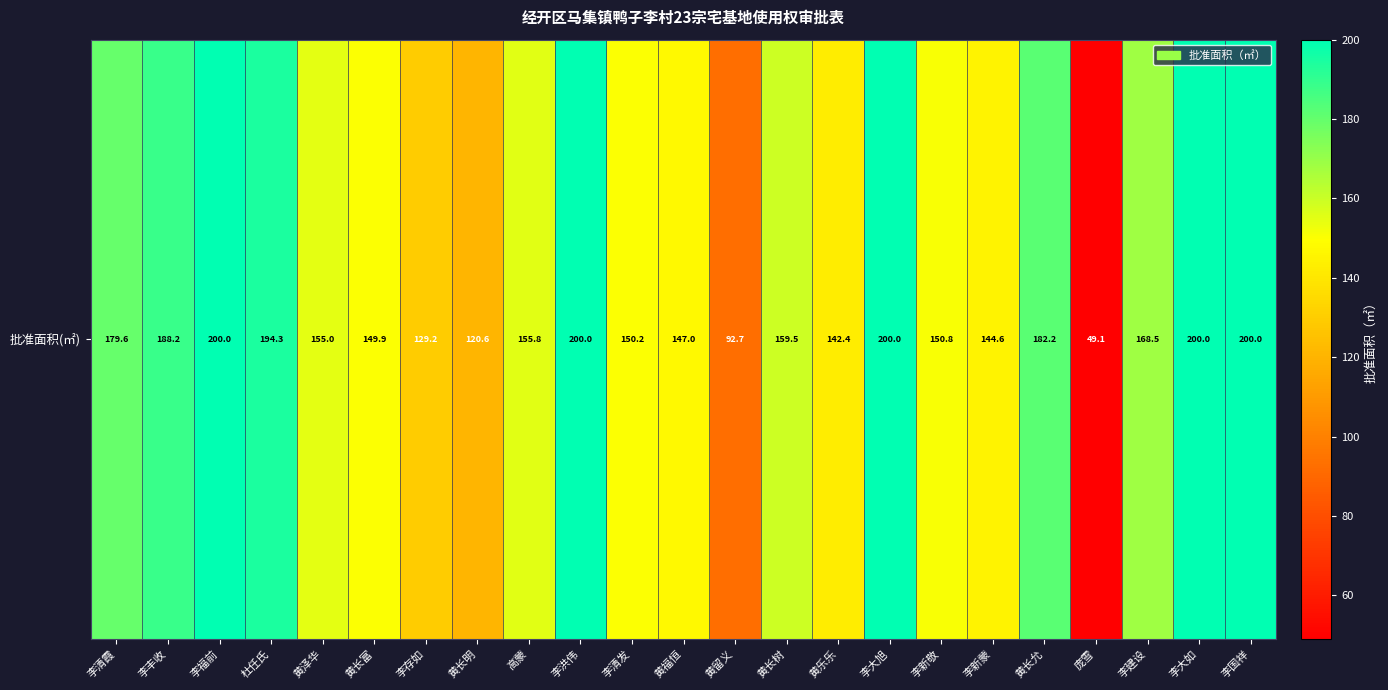

What is the sum of the values at 庞雪 and 黄泽华?

204.1